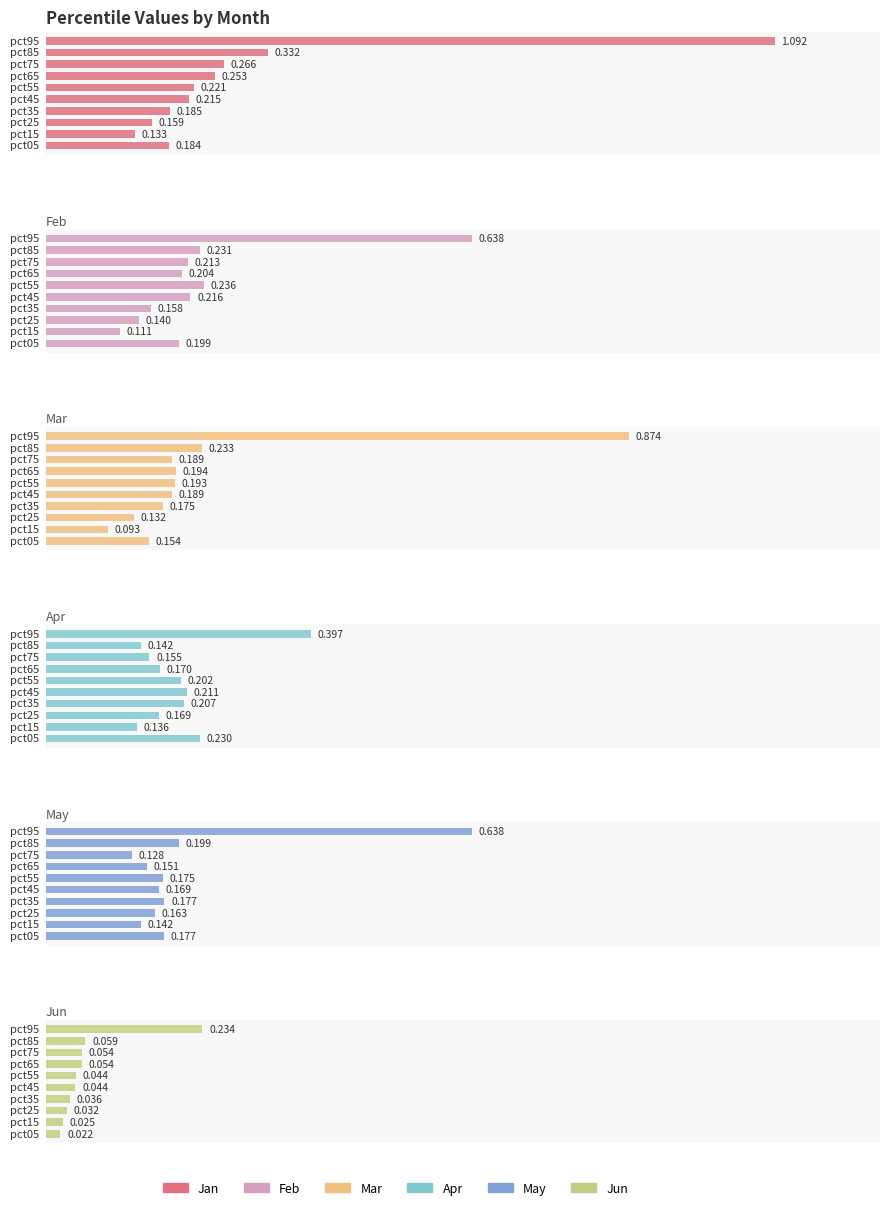

What is the greatest value displayed?

1.1